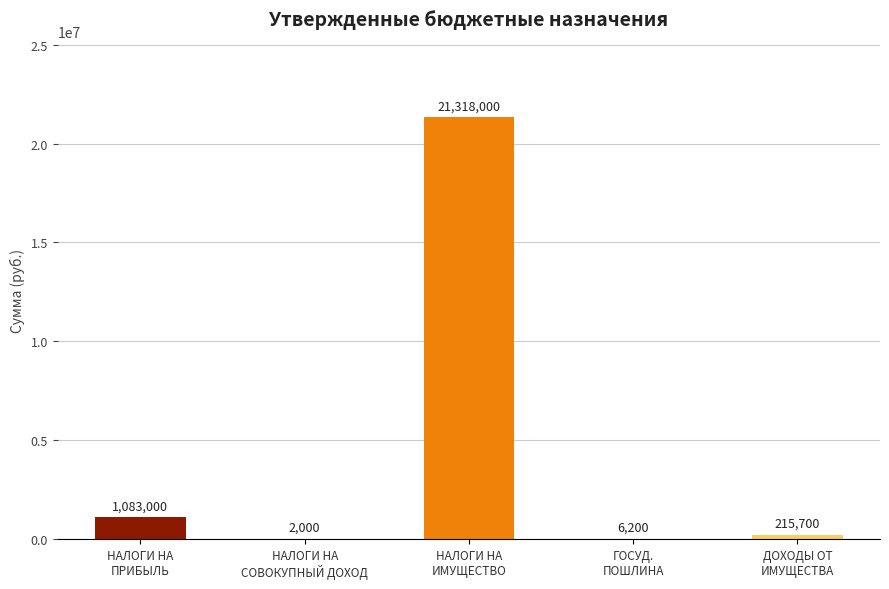

What is the average value?

4524980